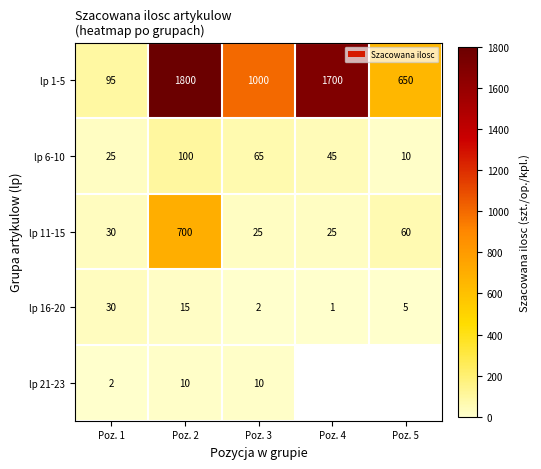

What is the total value across all series at Poz. 1?

182